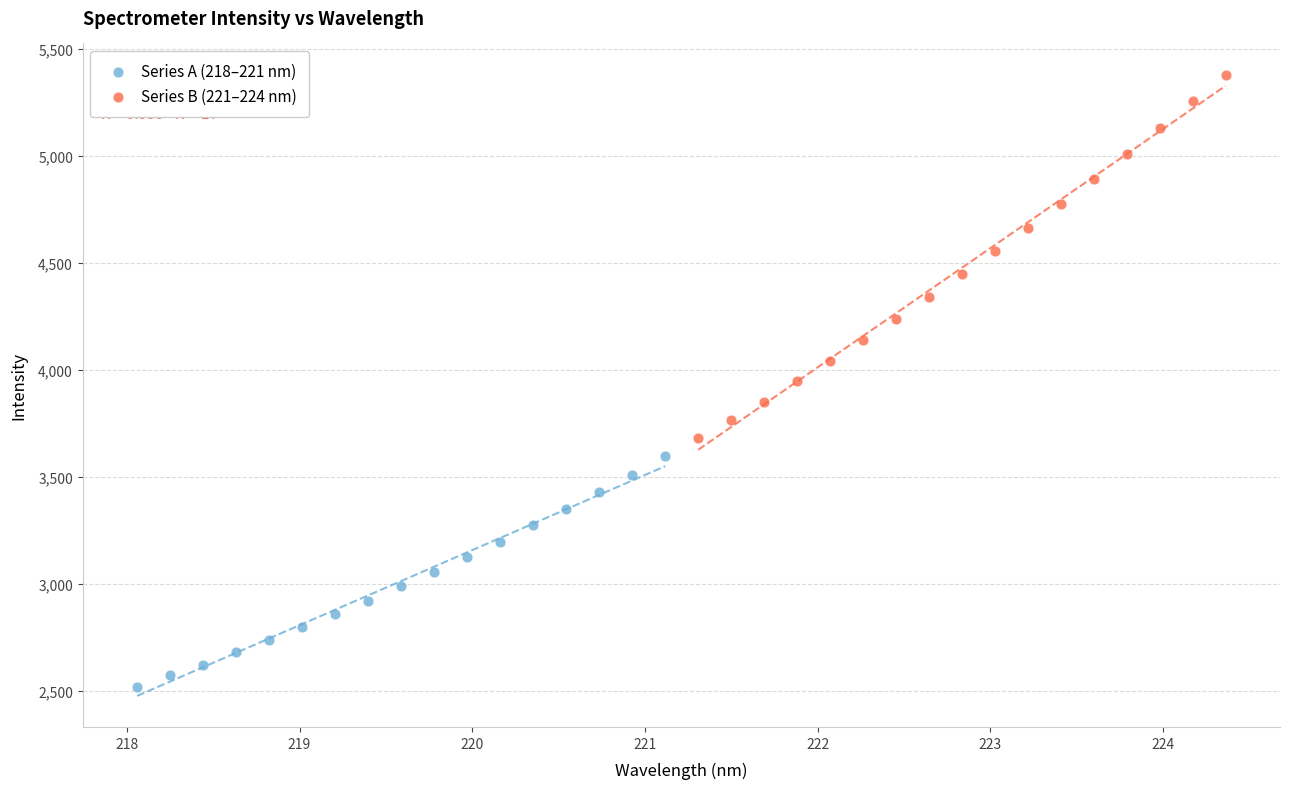

Which series has the largest Y range (max minus min)?

Series B (221–224 nm)